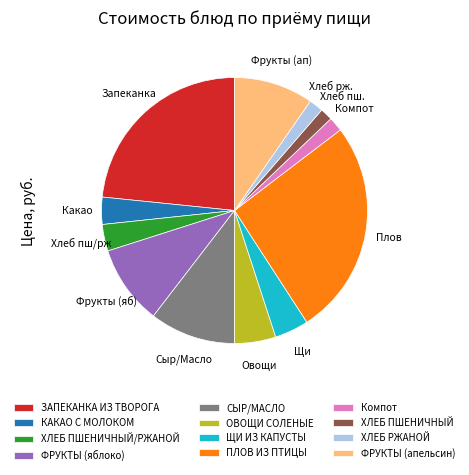

Between ПЛОВ ИЗ ПТИЦЫ and ФРУКТЫ (апельсин), which is larger?

ПЛОВ ИЗ ПТИЦЫ